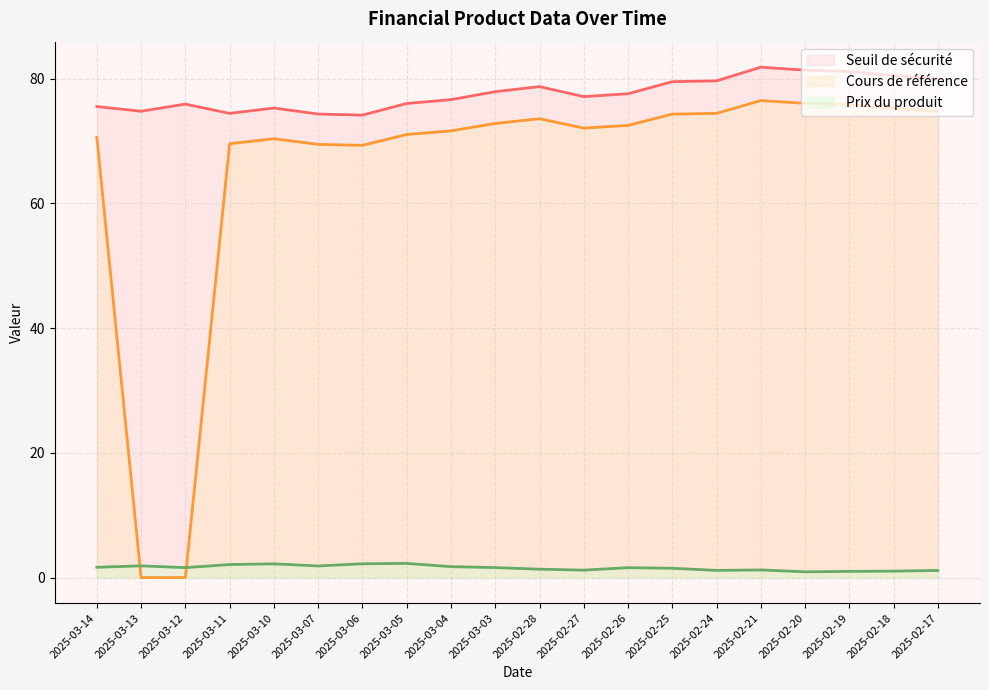

At which category is the sum across all series the highest?

2025-02-21